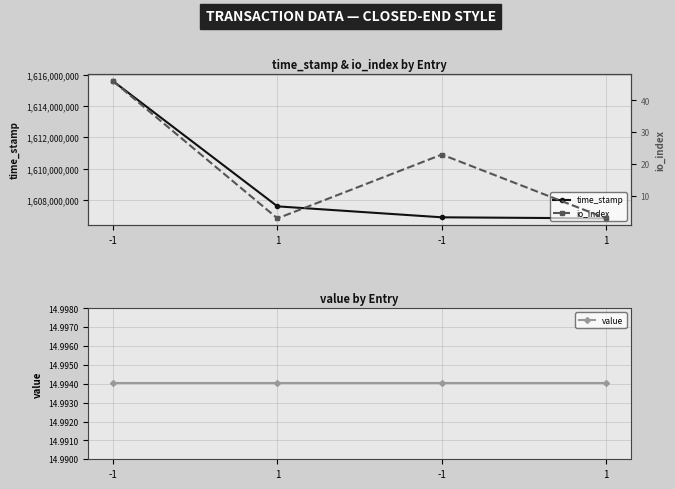

True or false: time_stamp and io_index cross at least once.

False